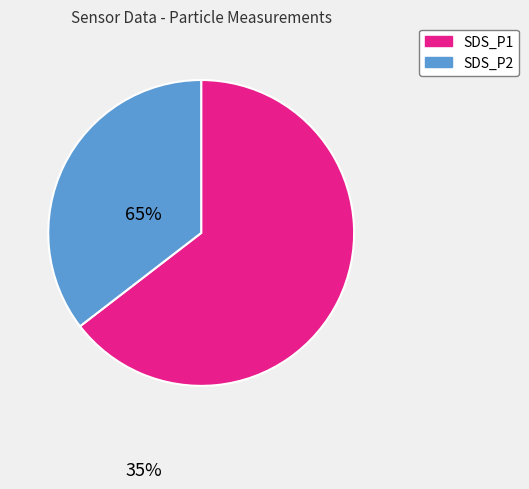

Which slice is the smallest?

SDS_P2